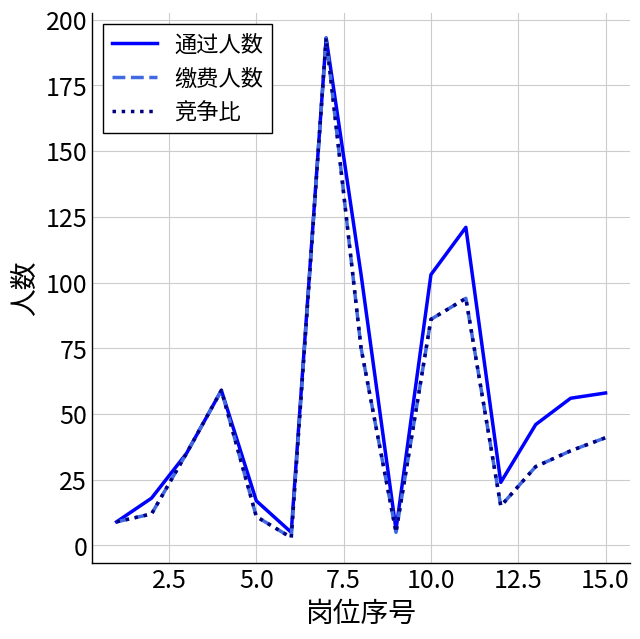

Does the chart have visible grid lines?

Yes